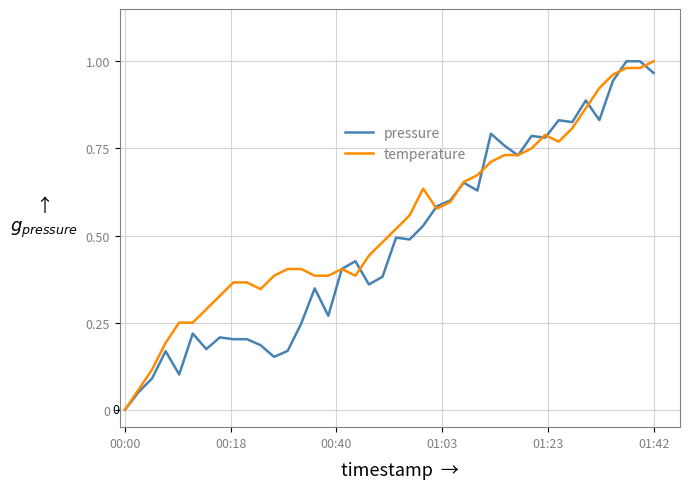

Which series has the largest total across all categories?

temperature